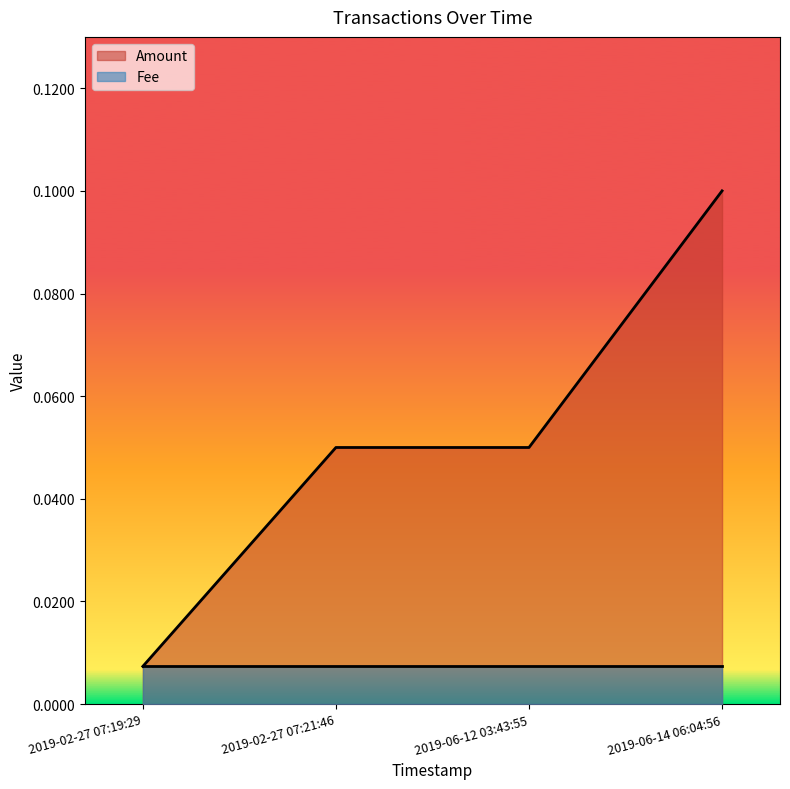

What is the average value?

0.1